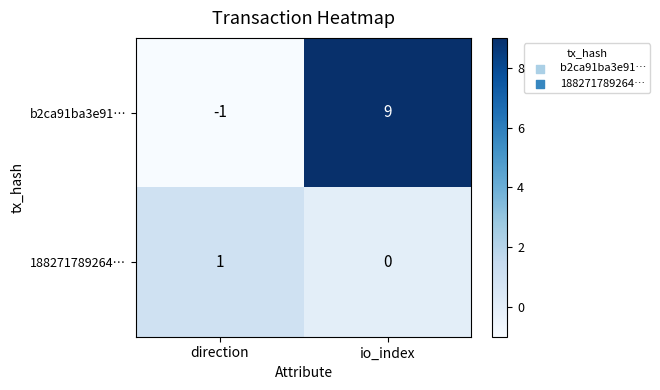

At which category is the sum across all series the highest?

io_index